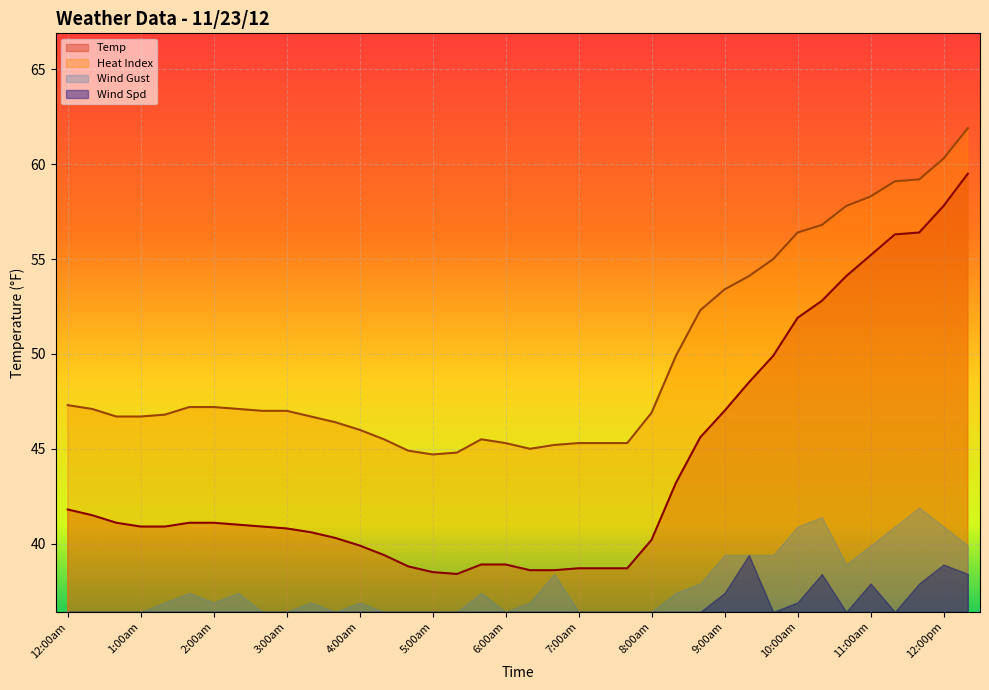

Which category has the highest value in the Heat Index series?

12:20pm